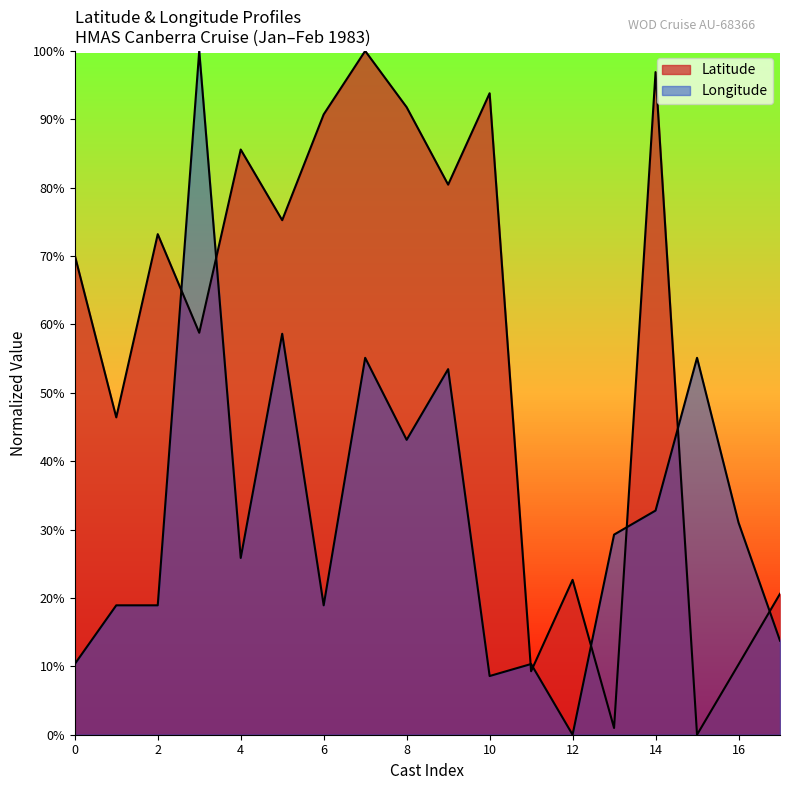

The Longitude series shows 0.3 at 1. True or false?

True